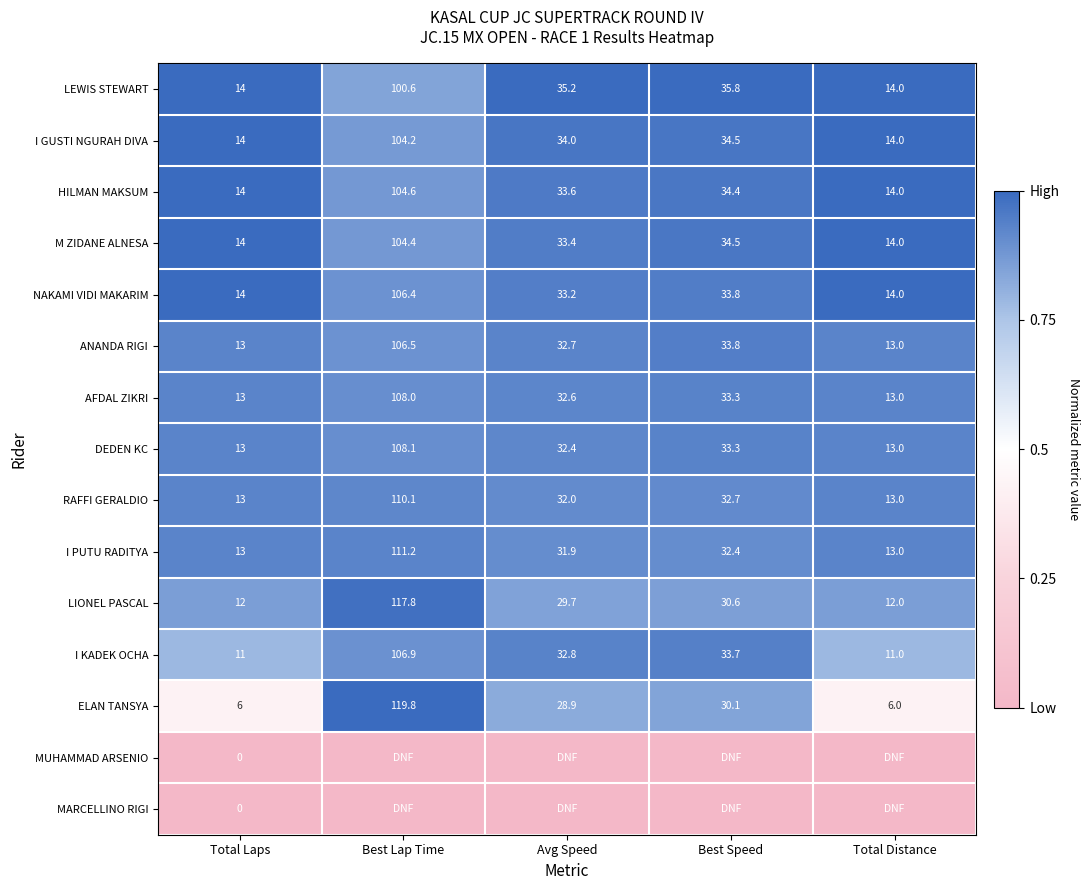

What is the minimum value for AFDAL ZIKRI?

13.0